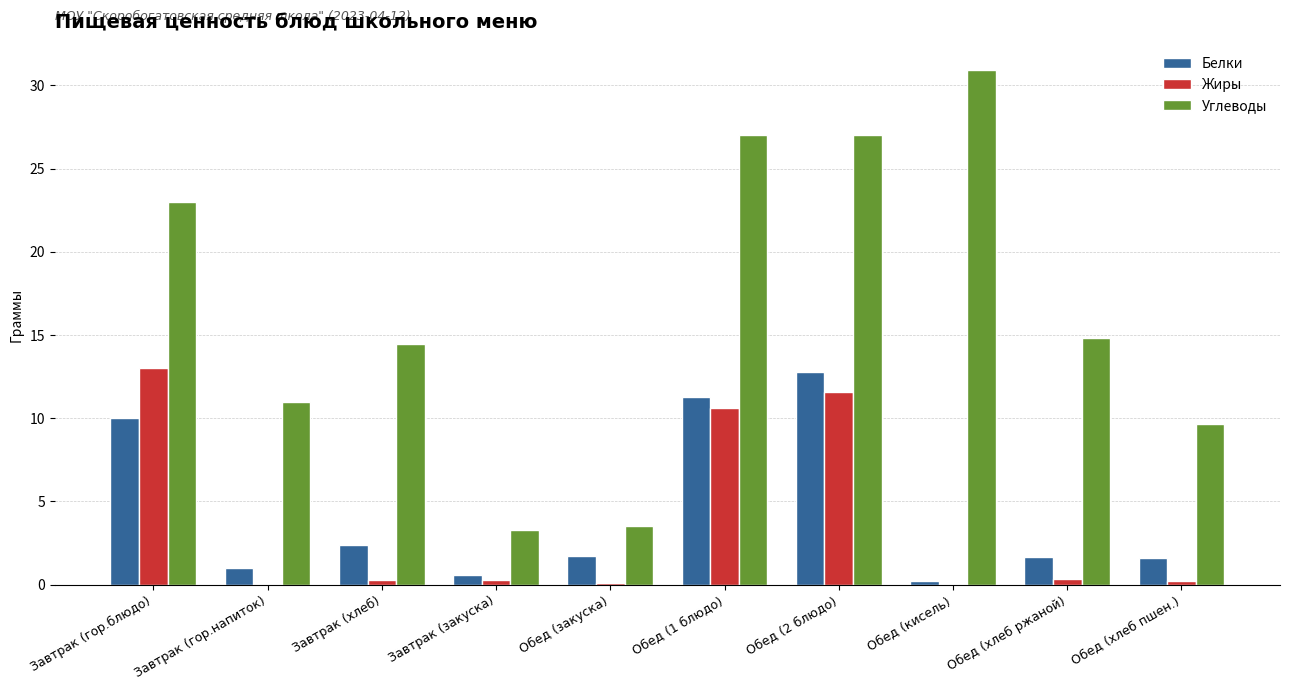

Between Завтрак (гор.напиток) and Завтрак (хлеб), which series saw the biggest shift?

Углеводы